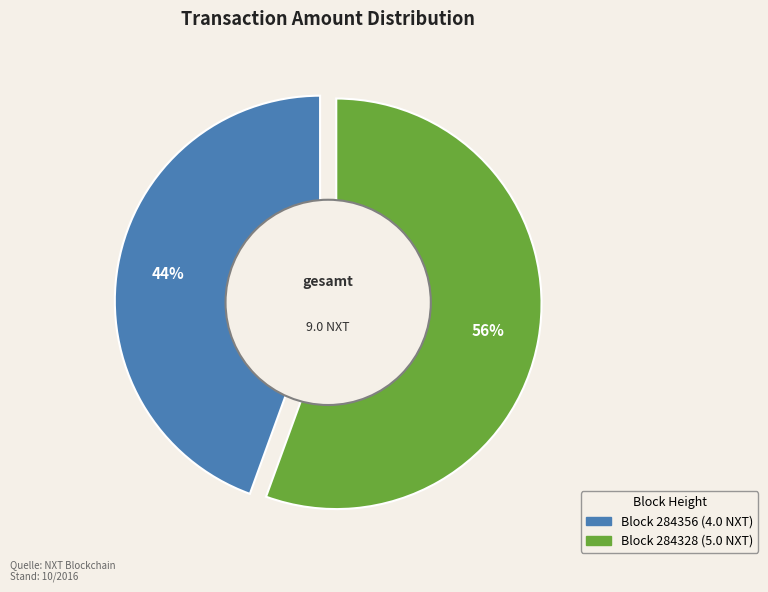

What is the smallest slice in the pie chart?

284356